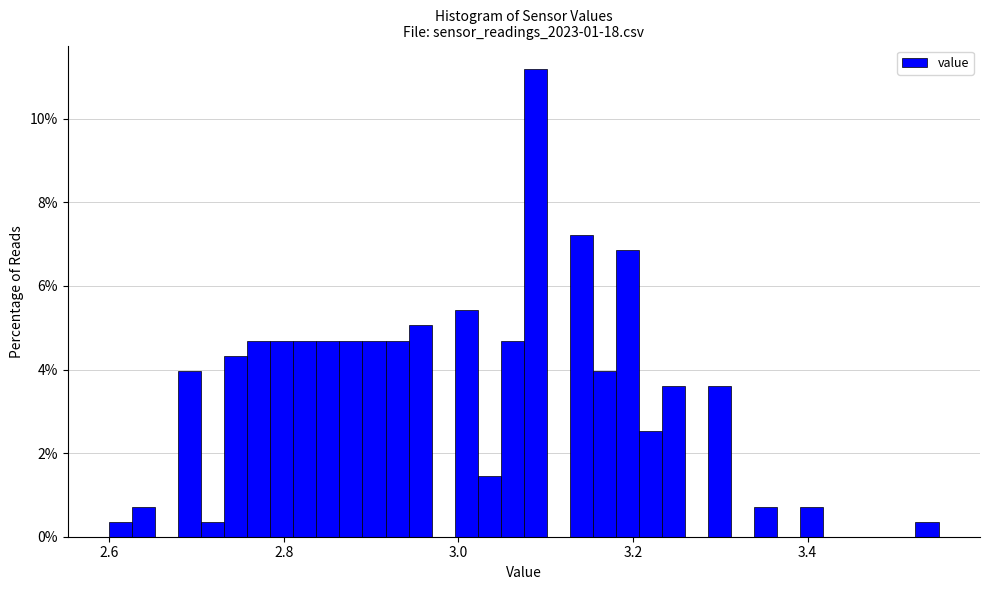

Read against the x-axis, roughly where is the centre of the tallest bar?

3.08